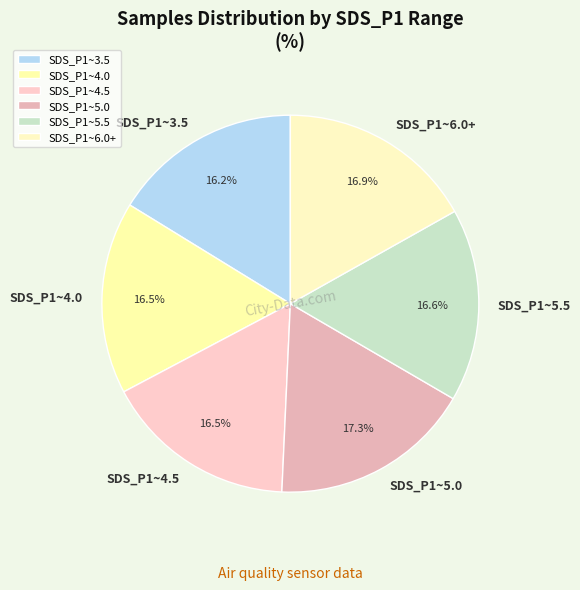

Do SDS_P1~3.5 and SDS_P1~5.0 together represent more than half of the pie?

No